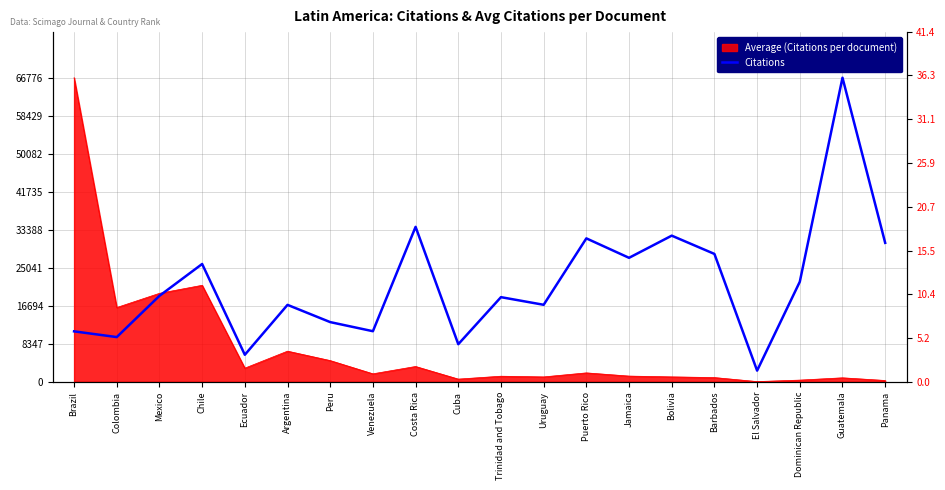

What is the value of the 17th point from the left?

2449.9